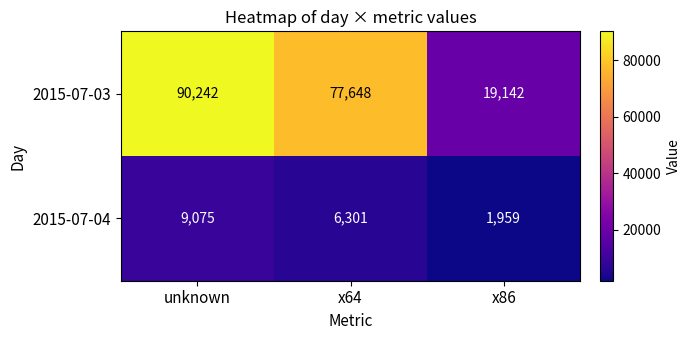

Which series has the widest spread of values?

2015-07-03